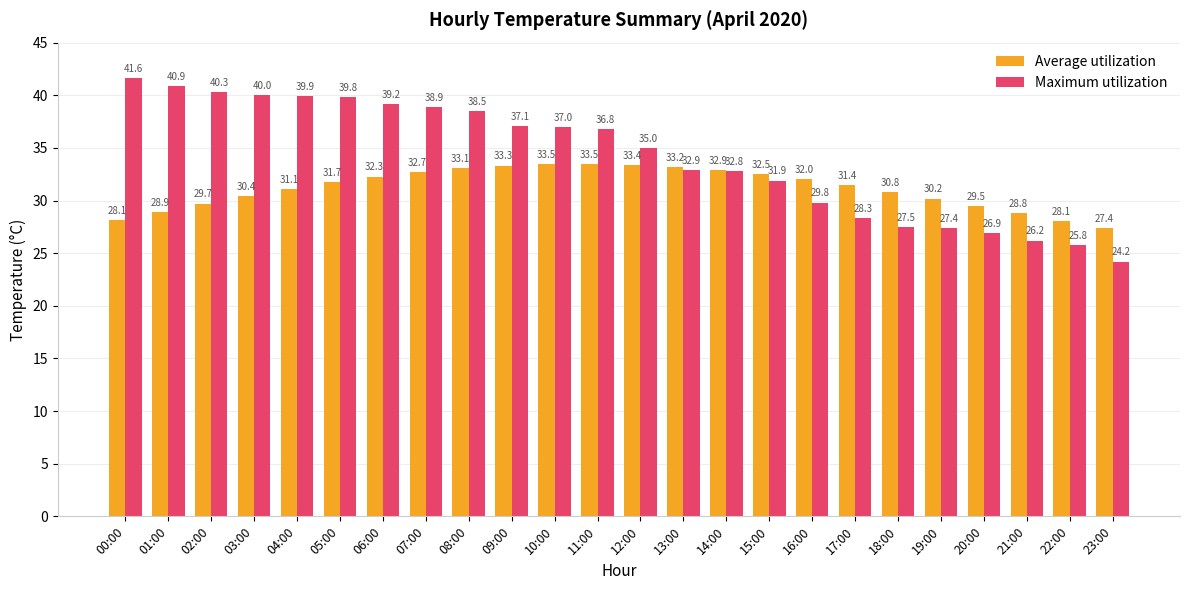

Which series has the widest spread of values?

Maximum utilization